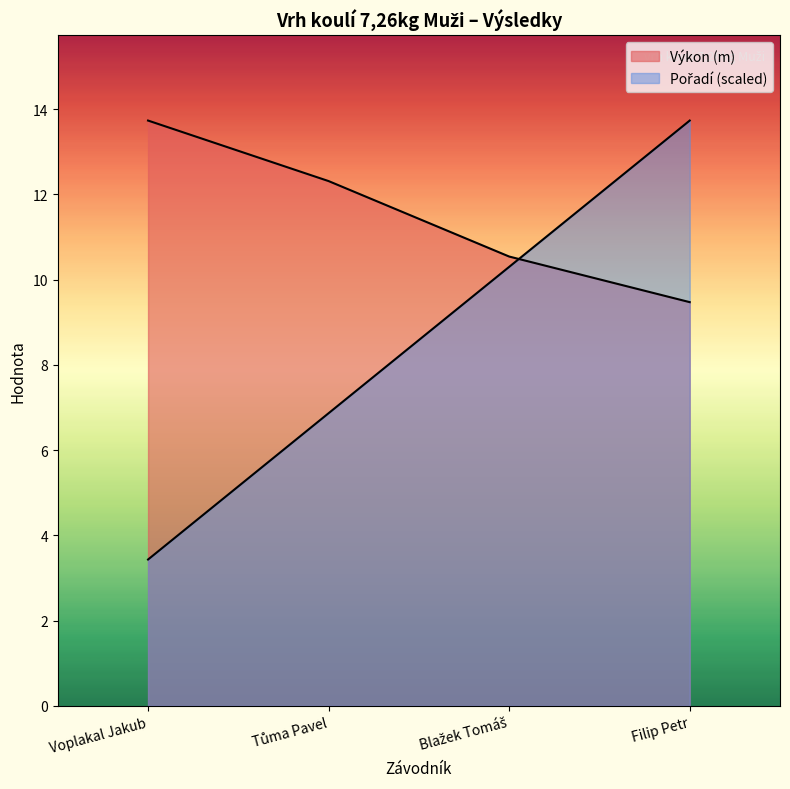

Which category has the lowest value across all series?

Voplakal Jakub